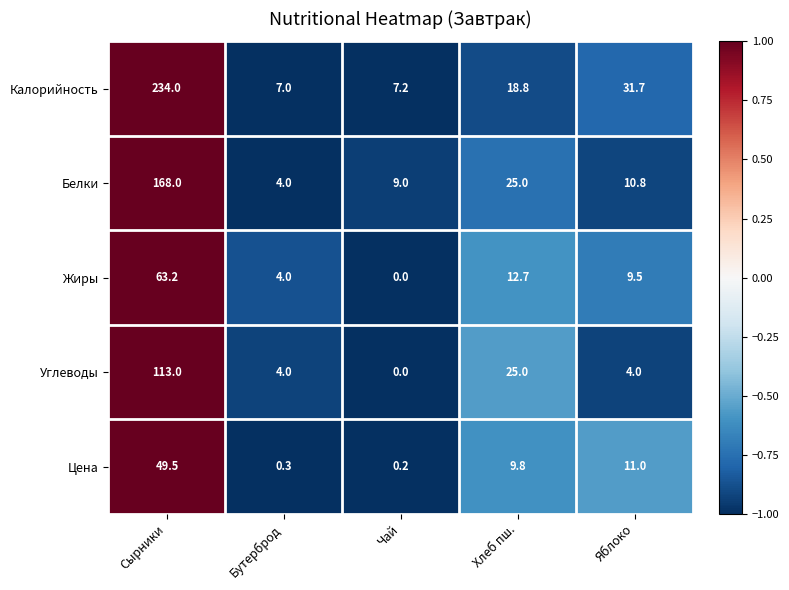

At which category does the chart reach its peak across all series?

Сырники